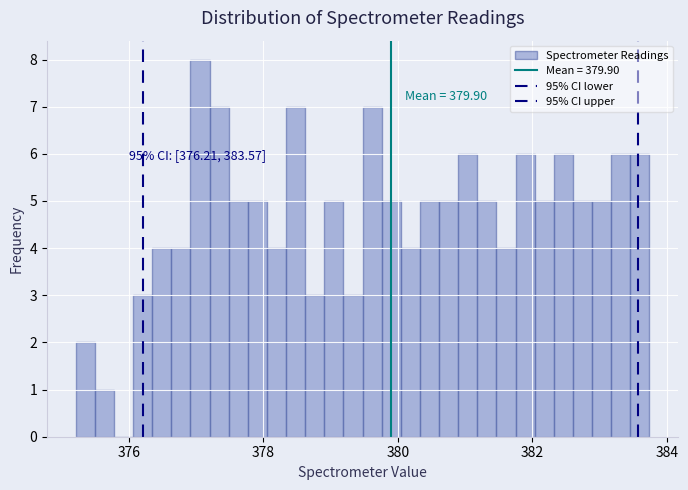

Around what value on the x-axis is the tallest bar? Give the approximate position of its centre, as read against the axis.

377.0